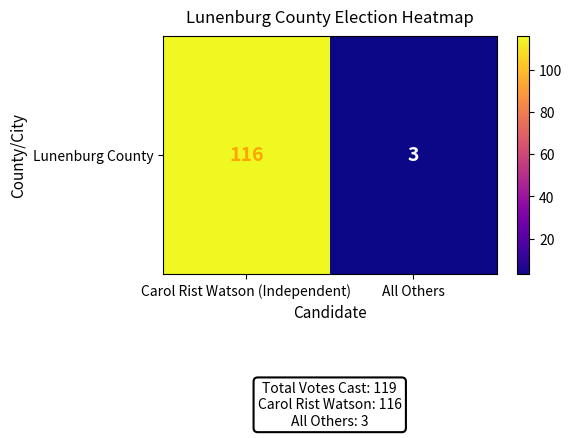

At which category does the chart reach its peak across all series?

Carol Rist Watson (Independent)